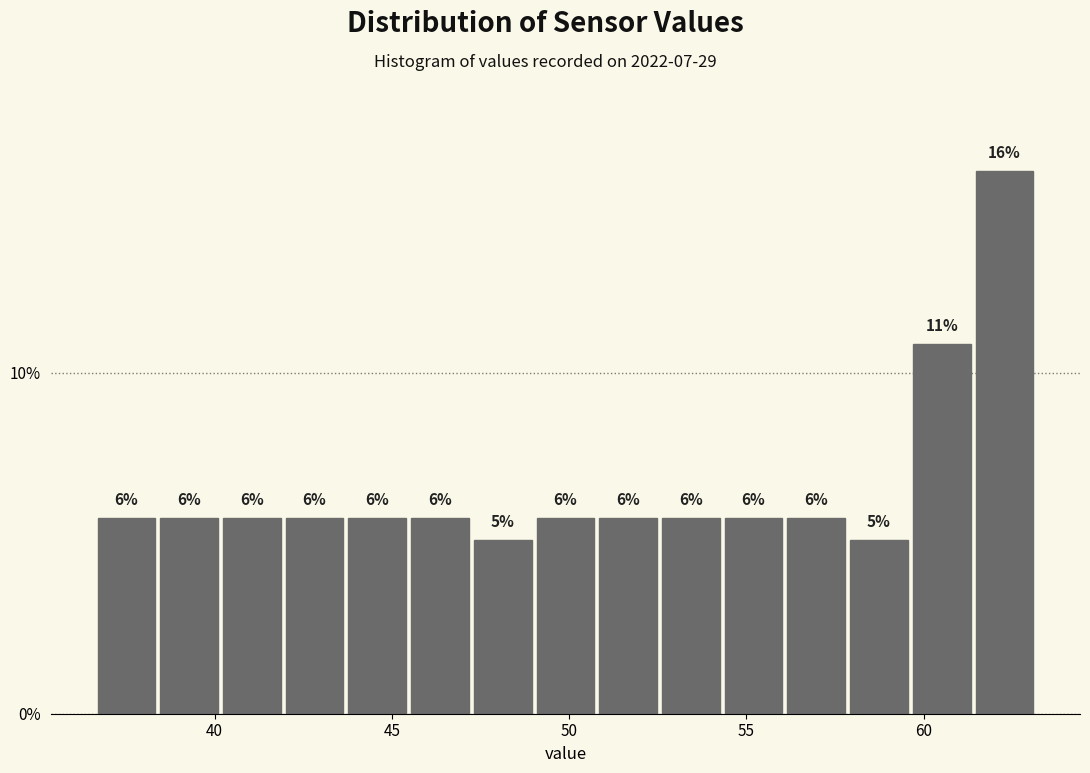

Read against the x-axis, roughly where is the centre of the tallest bar?

62.5